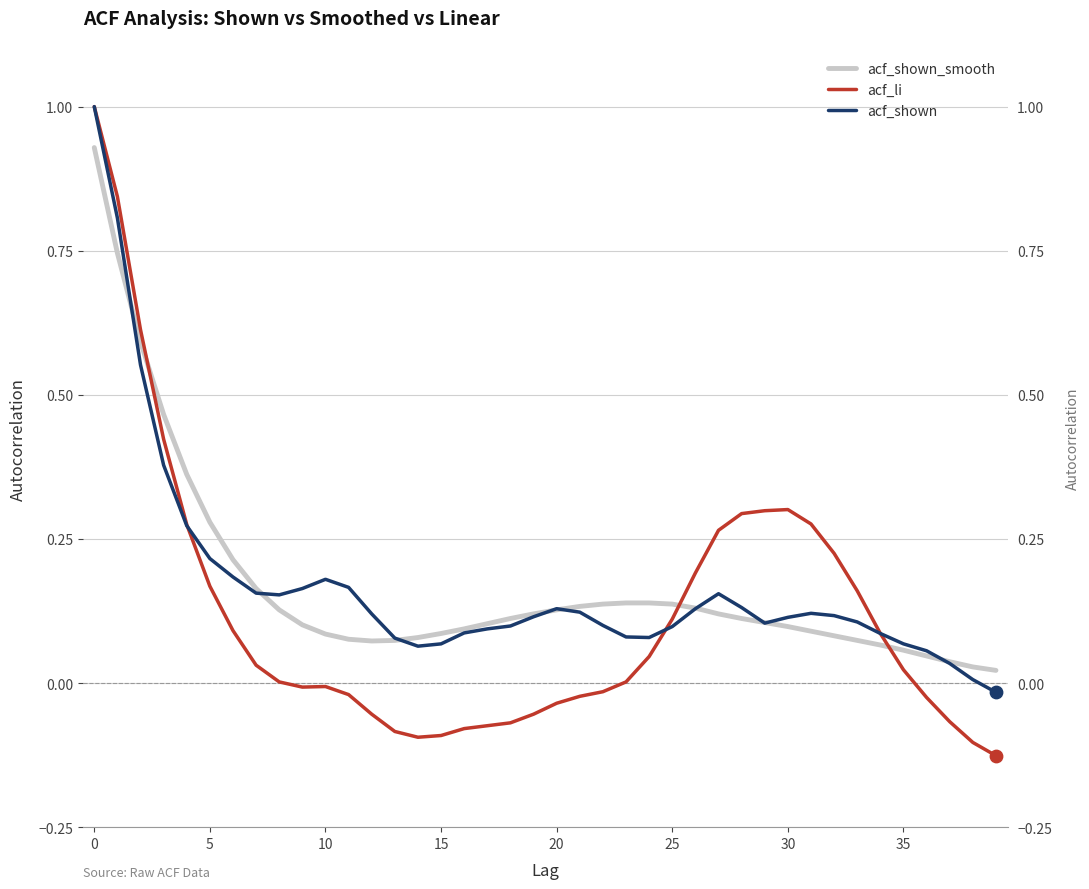

At how many categories does at least one series exceed 0?

40